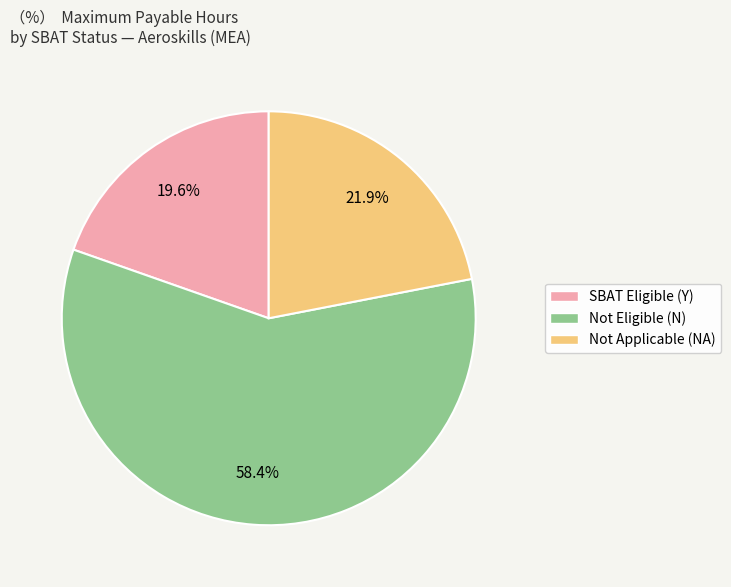

Does any single category account for the majority?

Yes